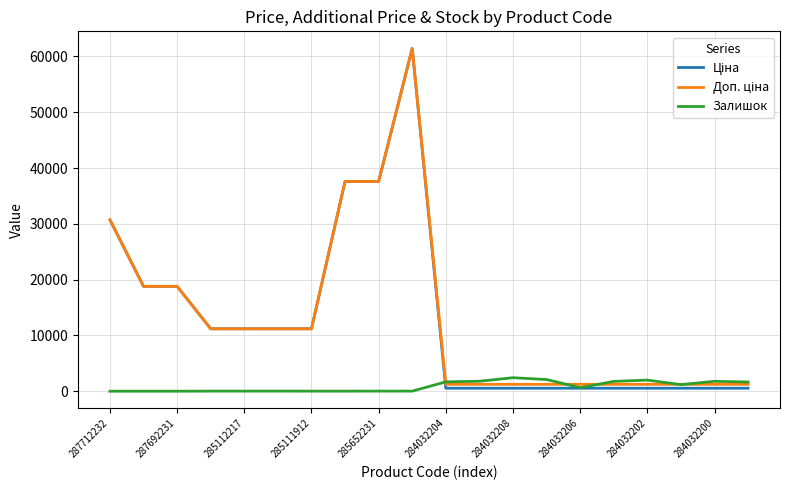

List the series in order of their peak value, highest first.

Ціна, Доп. ціна, Залишок